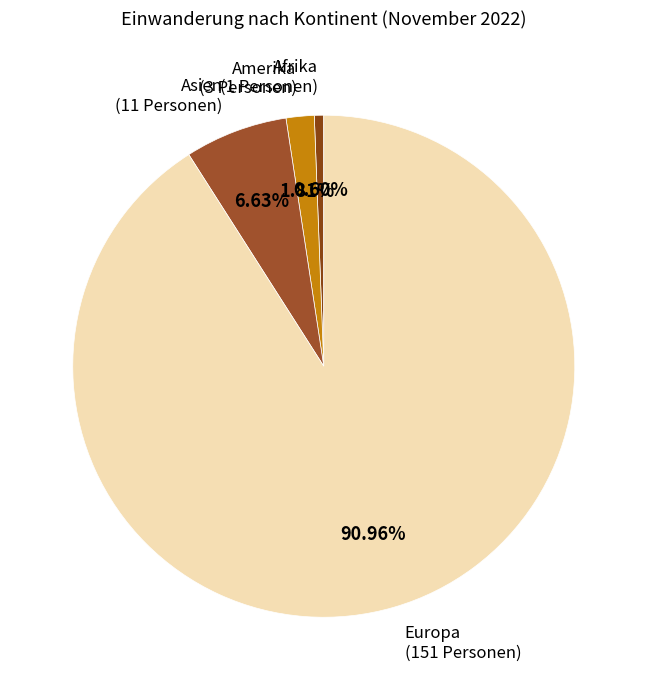

Which category accounts for the majority?

Europa (151 Personen)